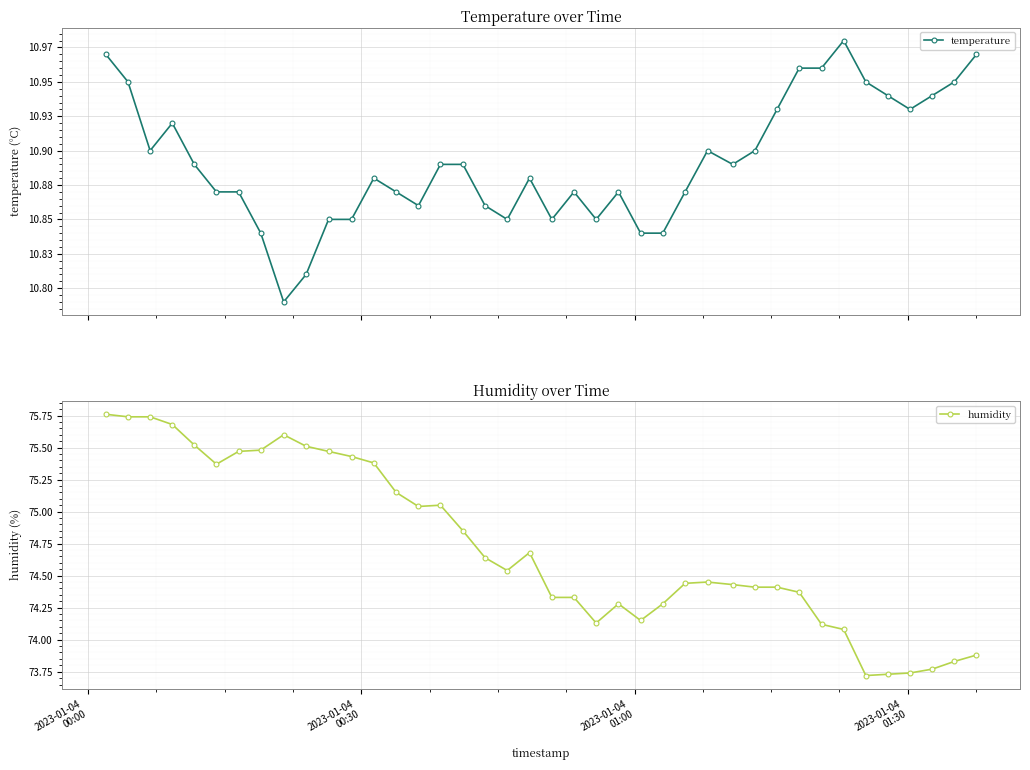

What is the average value of the humidity series?

74.7